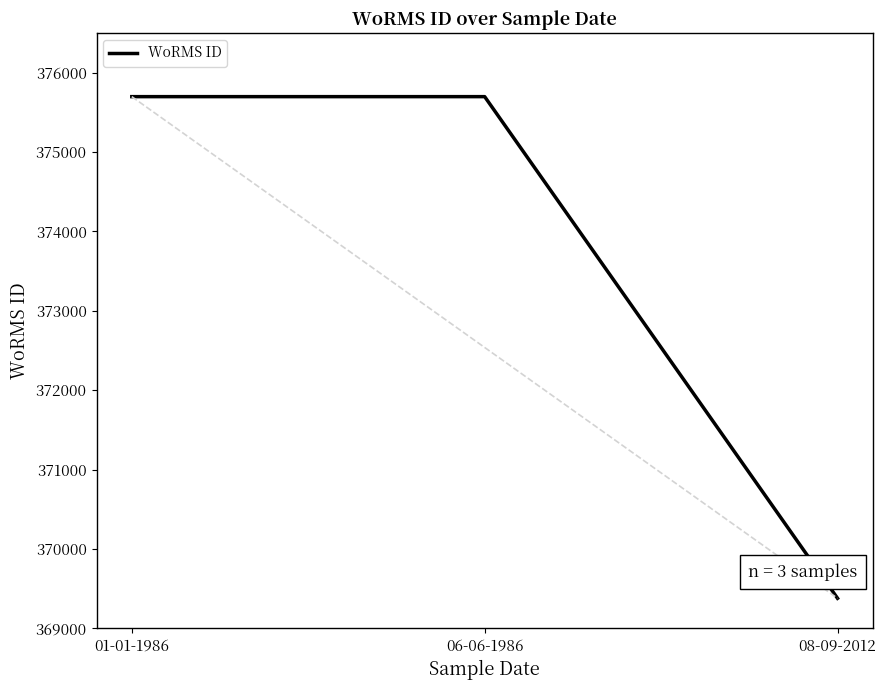

Reading left to right, transcribe all the data shown in this chart.

01-01-1986=375699	06-06-1986=375699	08-09-2012=369377